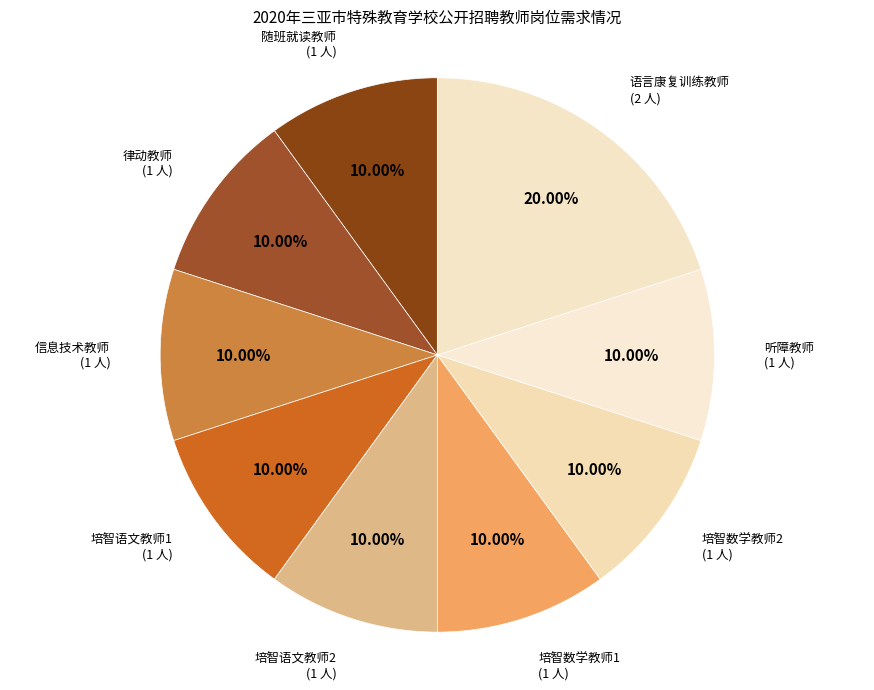

How many segments does this pie chart have?

9